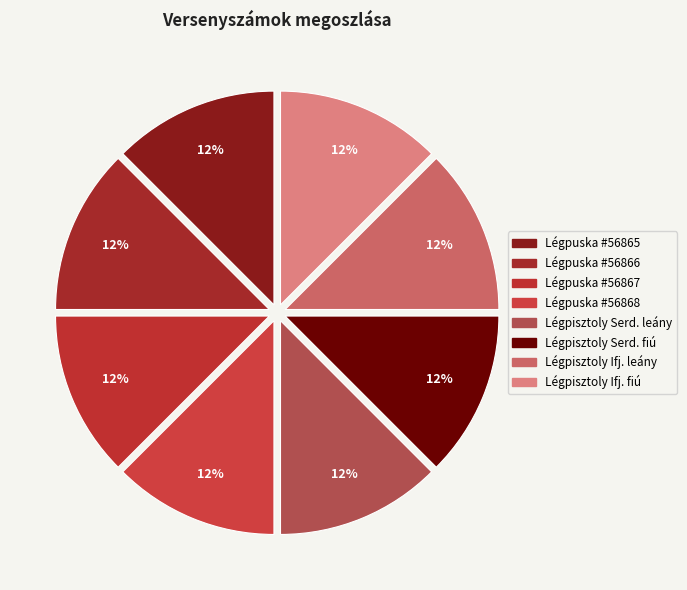

Is there any slice that represents more than half of the pie?

No